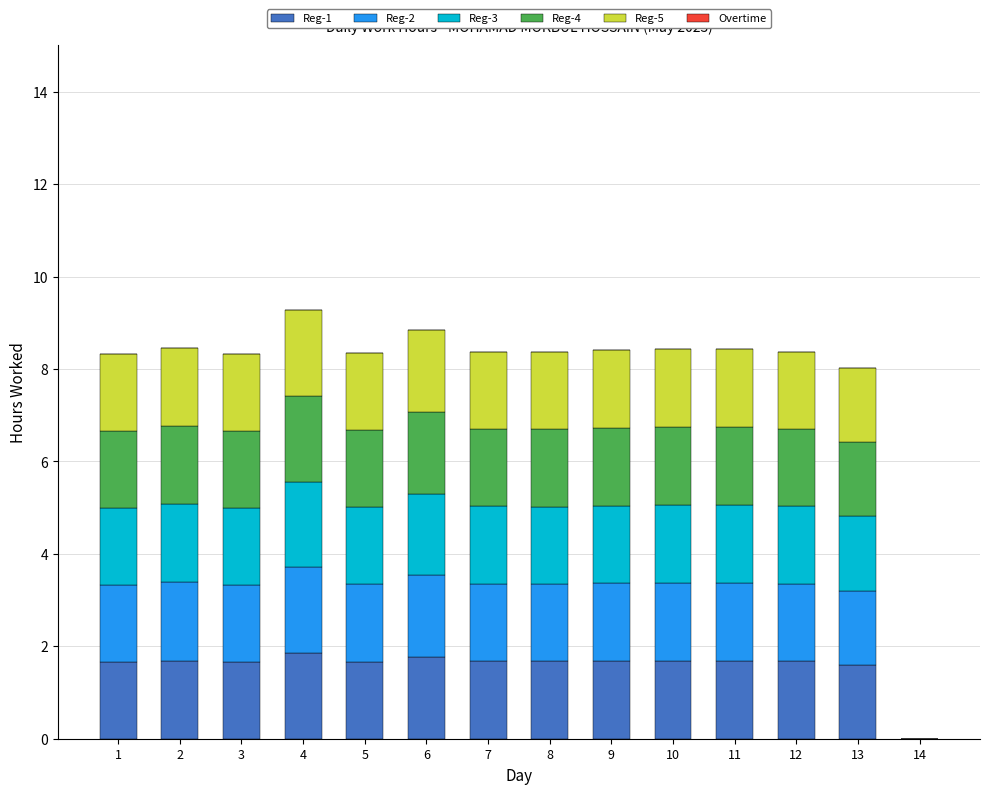

True or false: Reg-1 has a value of 2.7 at 2.

False